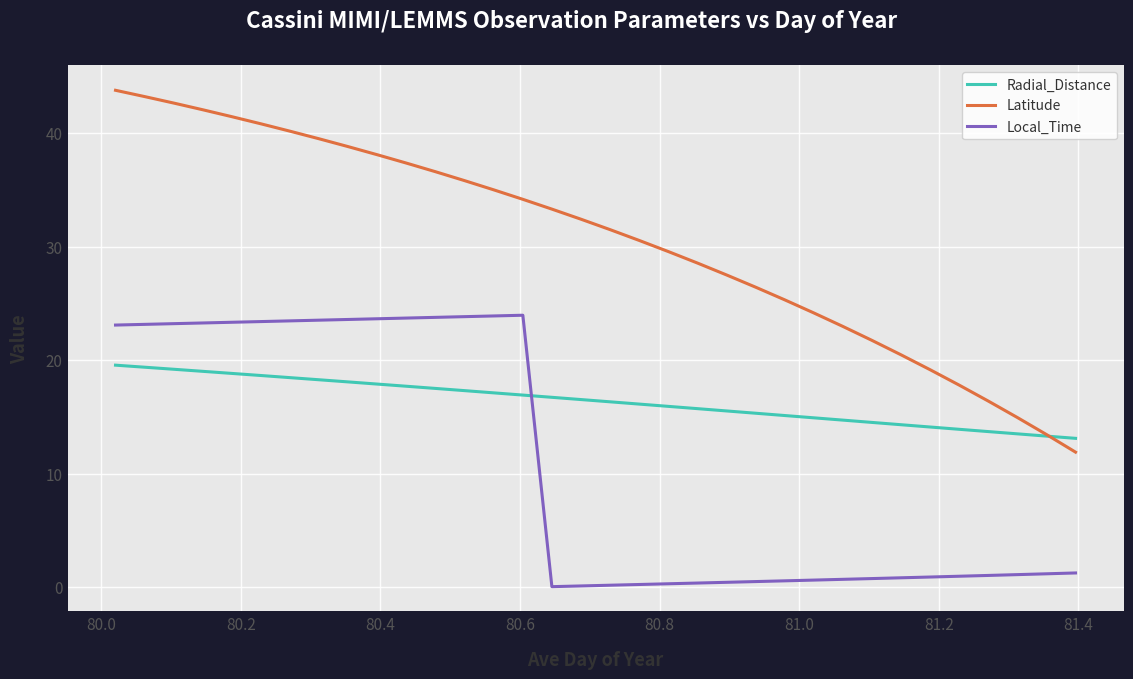

Which series has the widest spread of values?

Latitude